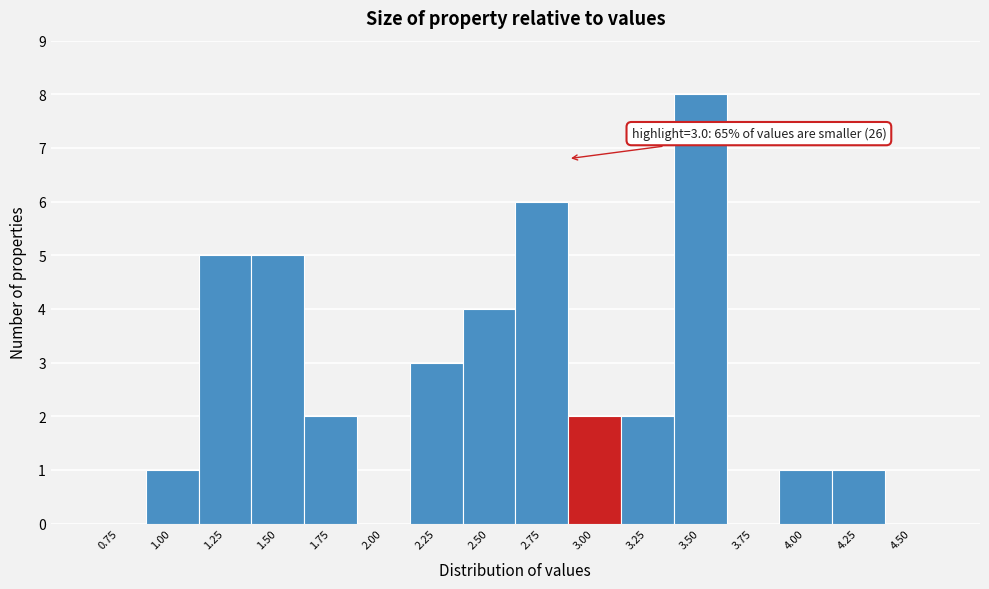

Reading left to right, what are all the values shown in this chart?

0.75=0	1.00=1	1.25=5	1.50=5	1.75=2	2.00=0	2.25=3	2.50=4	2.75=6	3.00=2	3.25=2	3.50=8	3.75=0	4.00=1	4.25=1	4.50=0